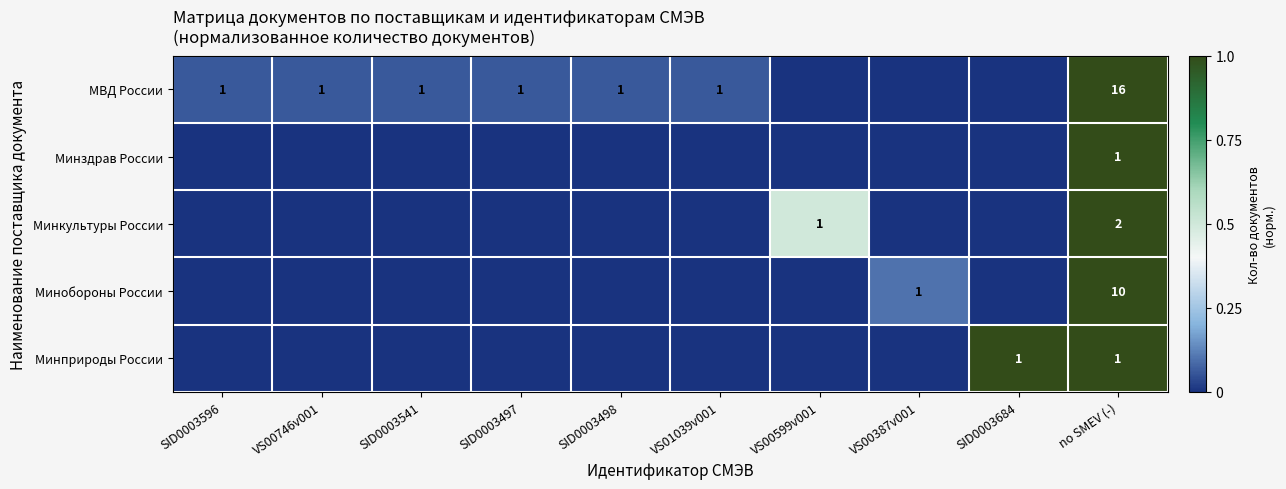

True or false: Минздрав России has a value of 1 at no SMEV (-).

True